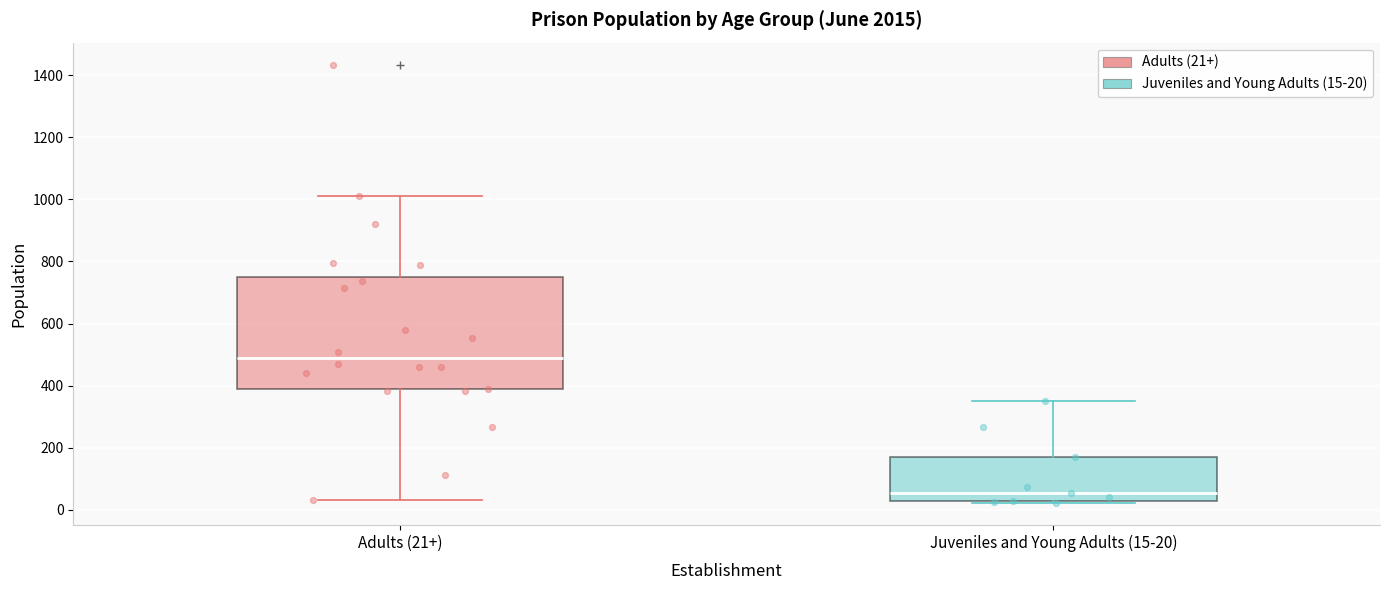

Comparing the boxes themselves (not the whiskers), which one is the tallest?

Adults (21+)